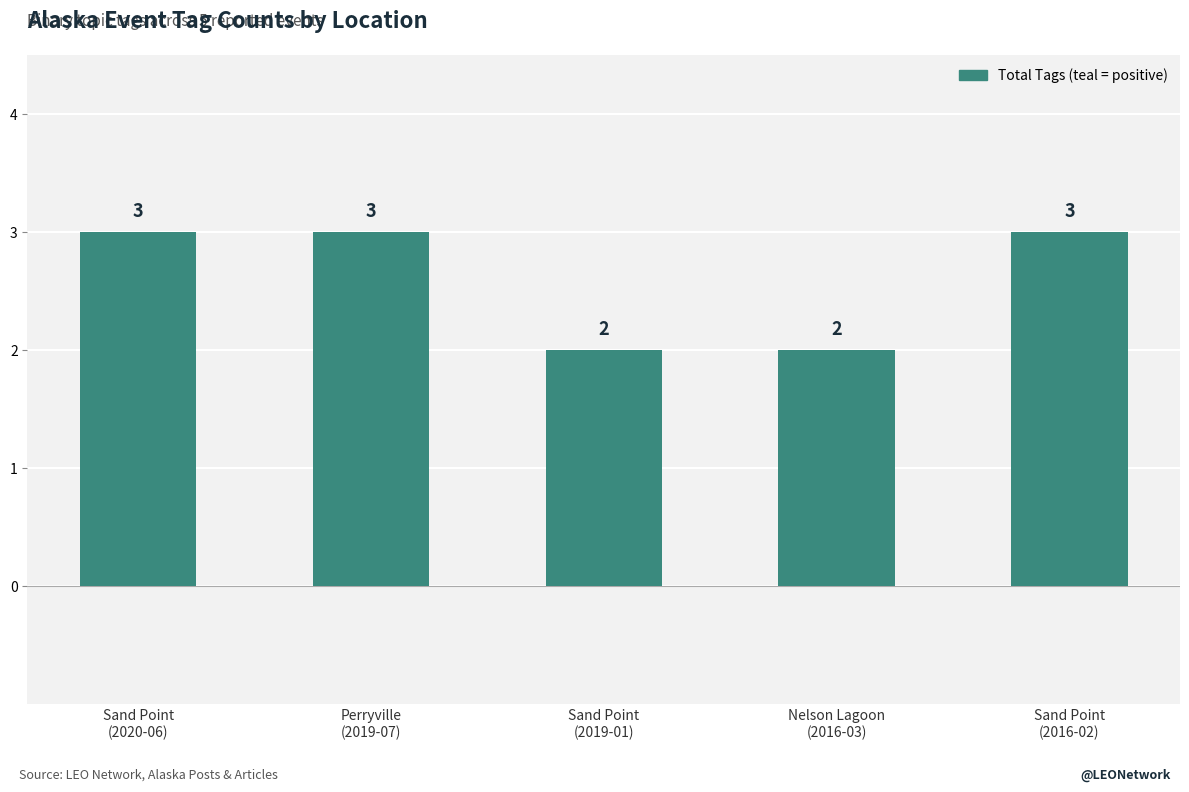

What is the label of the 4th bar from the left?

Nelson Lagoon
(2016-03)